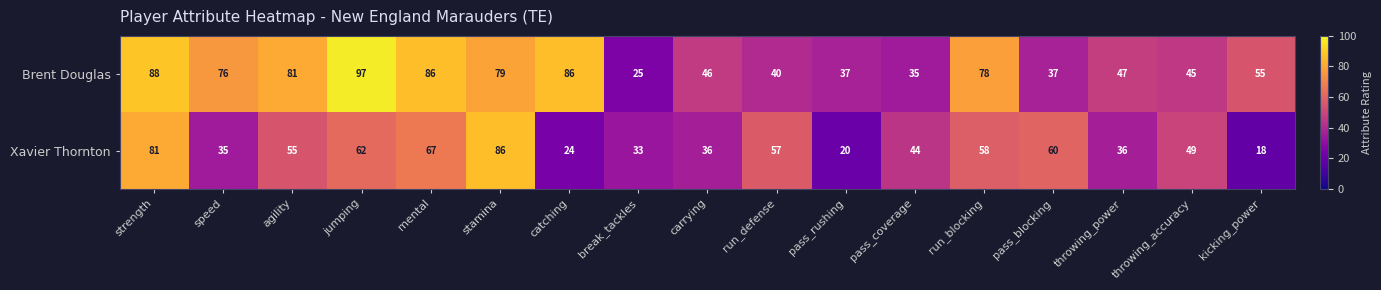

How many series are shown in this chart?

2